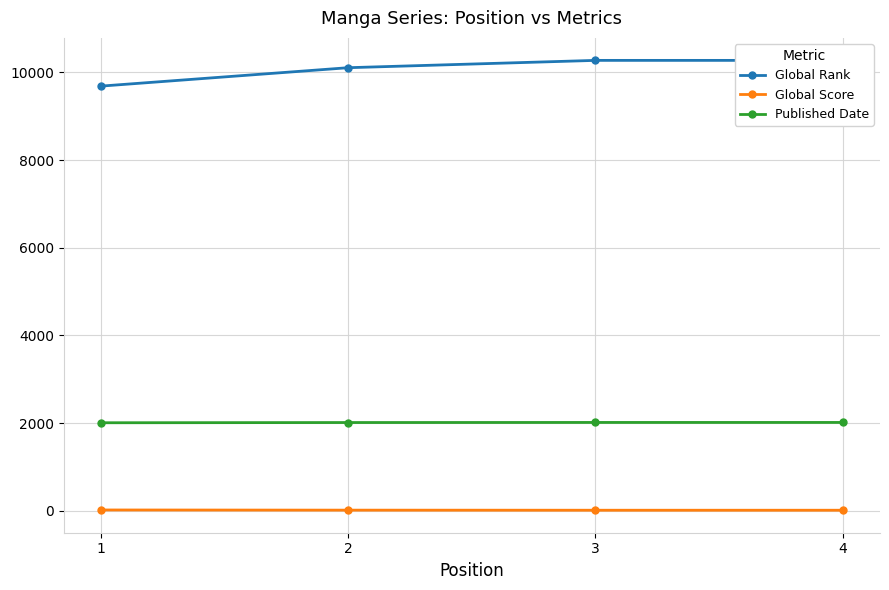

What is the difference between the maximum and second lowest values in the Global Score series?

6